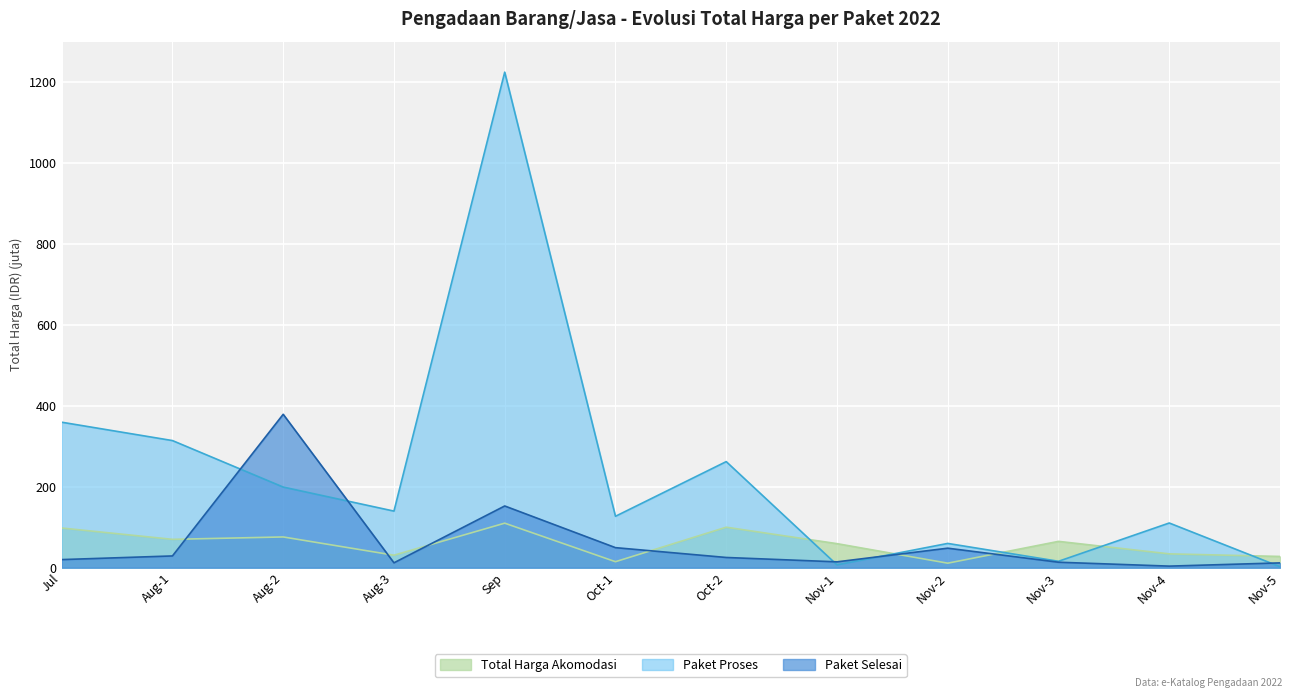

At which label is Paket Proses closest to 613?

Jul